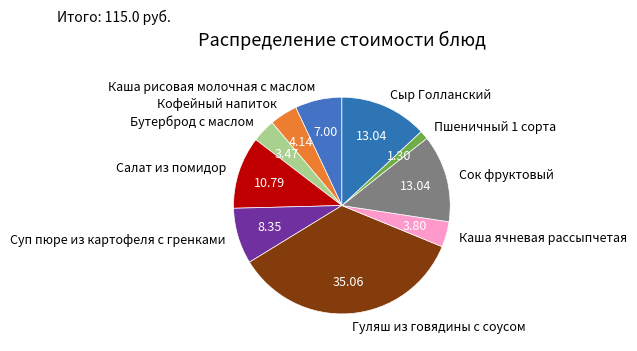

Which slice is the largest?

Гуляш из говядины с соусом